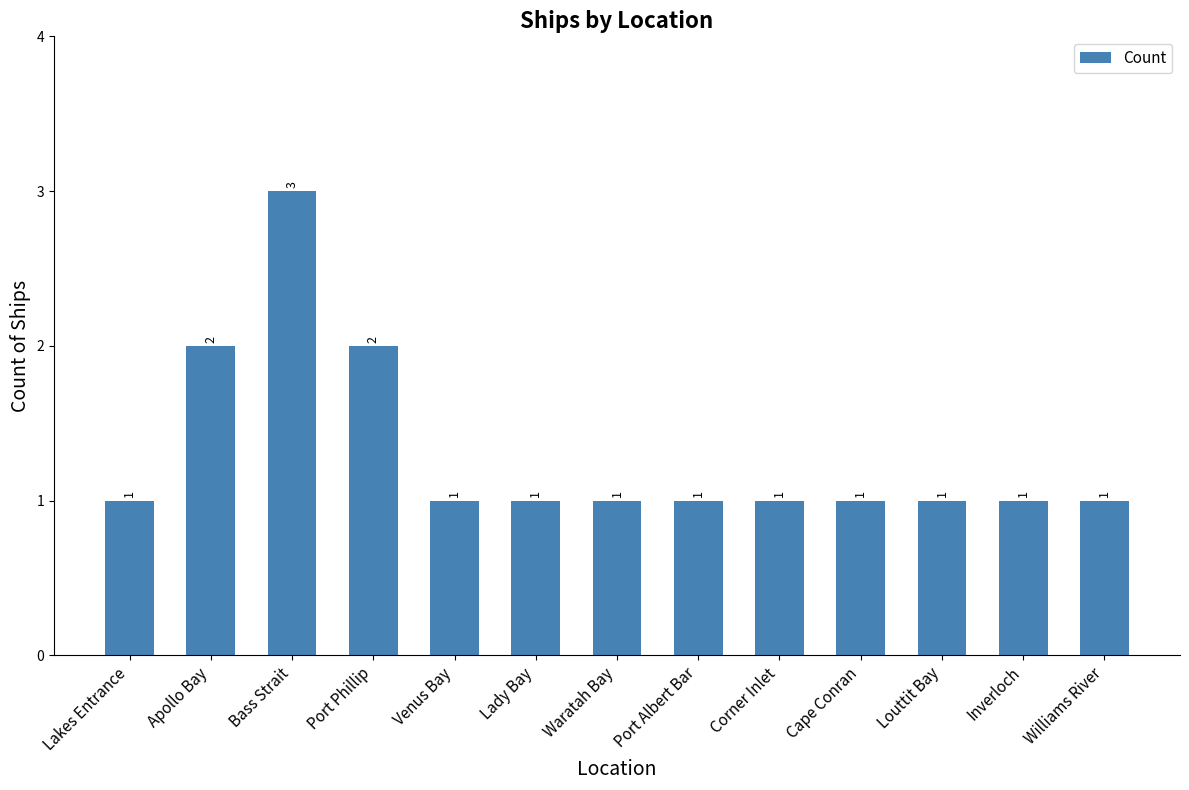

What is the maximum value shown in the chart?

3